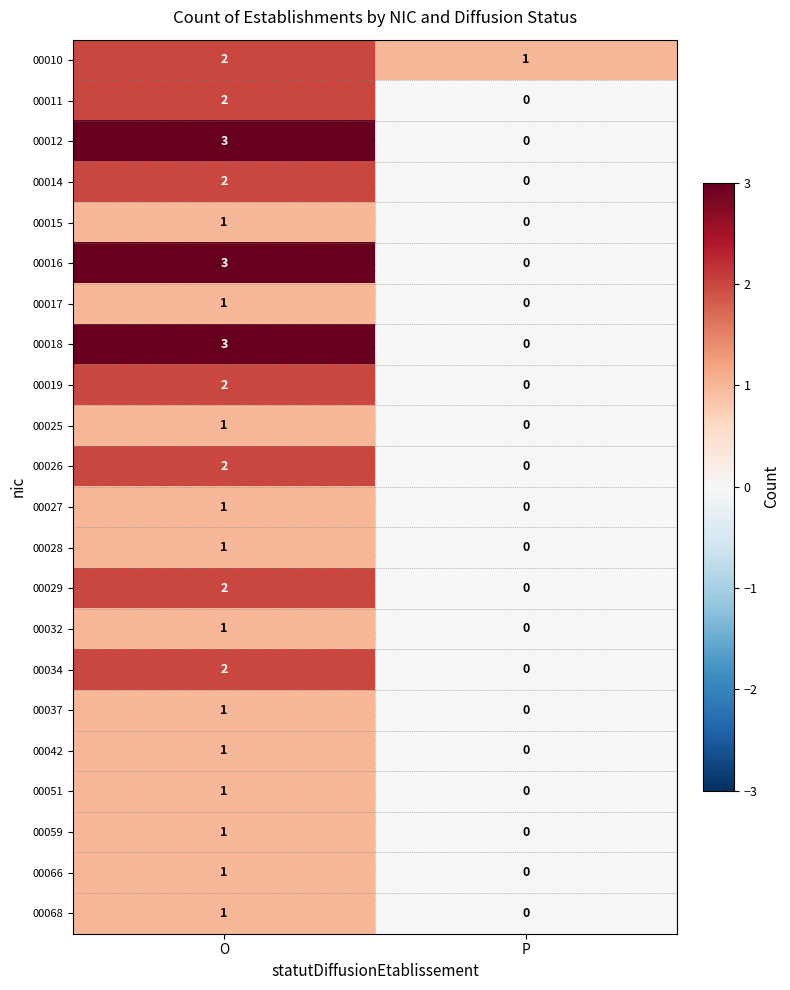

Which label corresponds to the largest value in the chart?

O